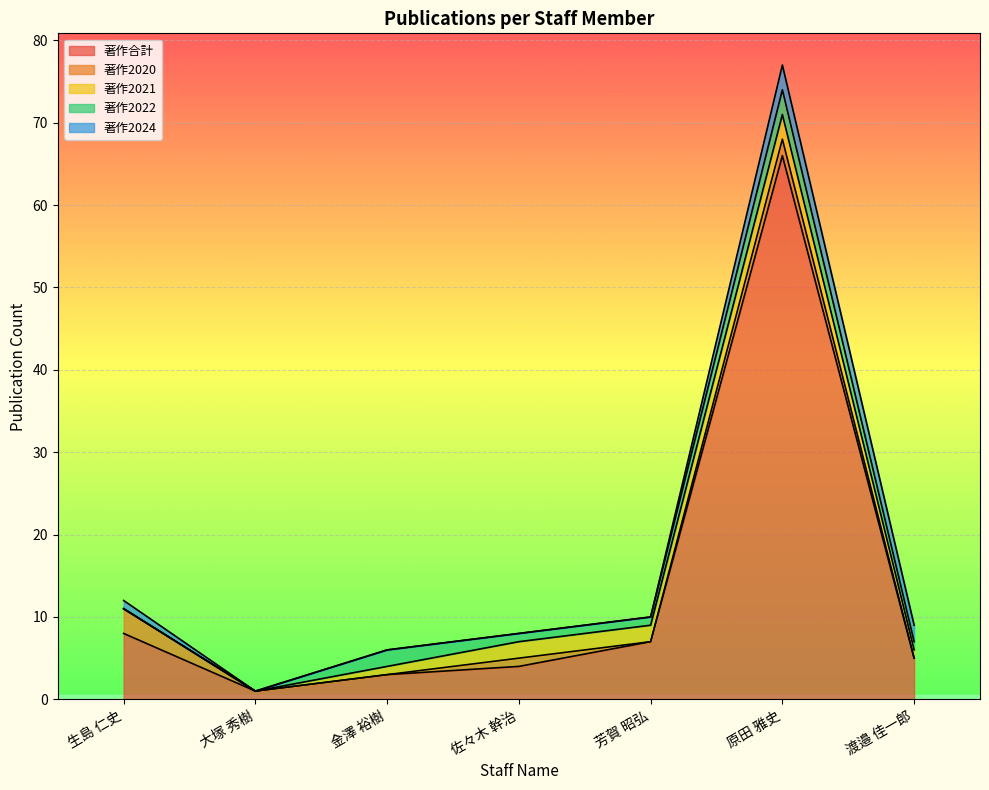

What is the difference between the second highest and second lowest values in the 著作2020 series?

2